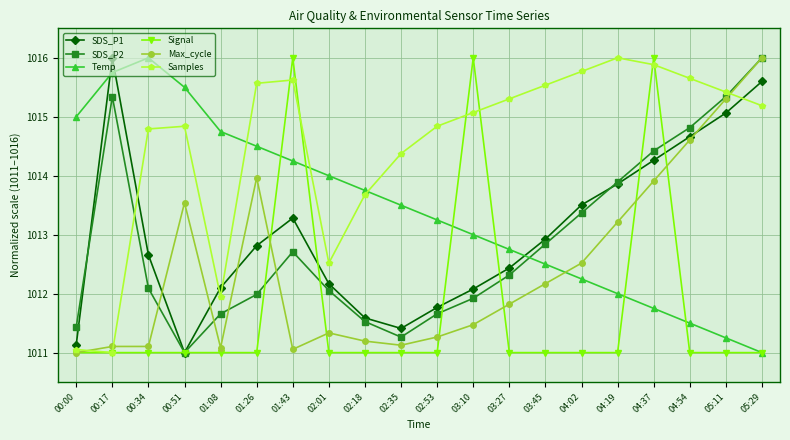

Does the chart display data point markers on the line(s)?

Yes